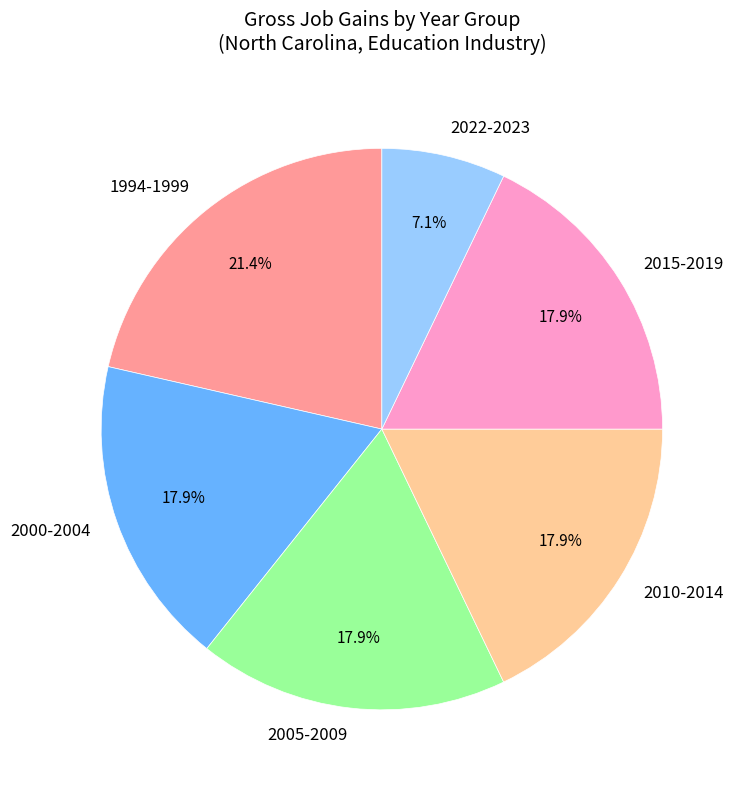

What is the smallest slice in the pie chart?

2022-2023